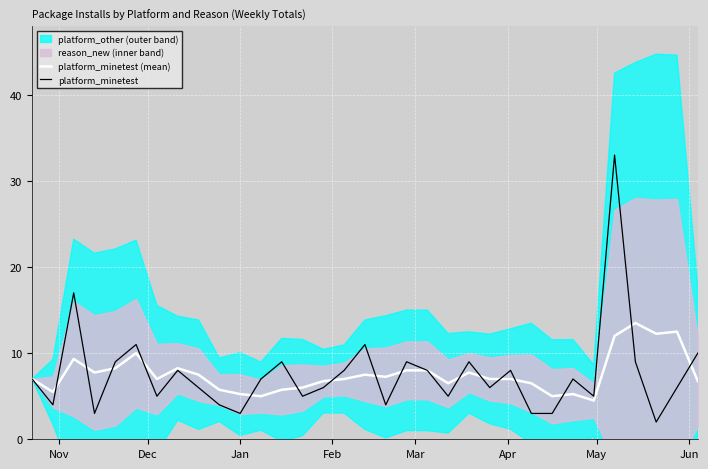

How many values in the platform_minetest (mean) series exceed 7?

15